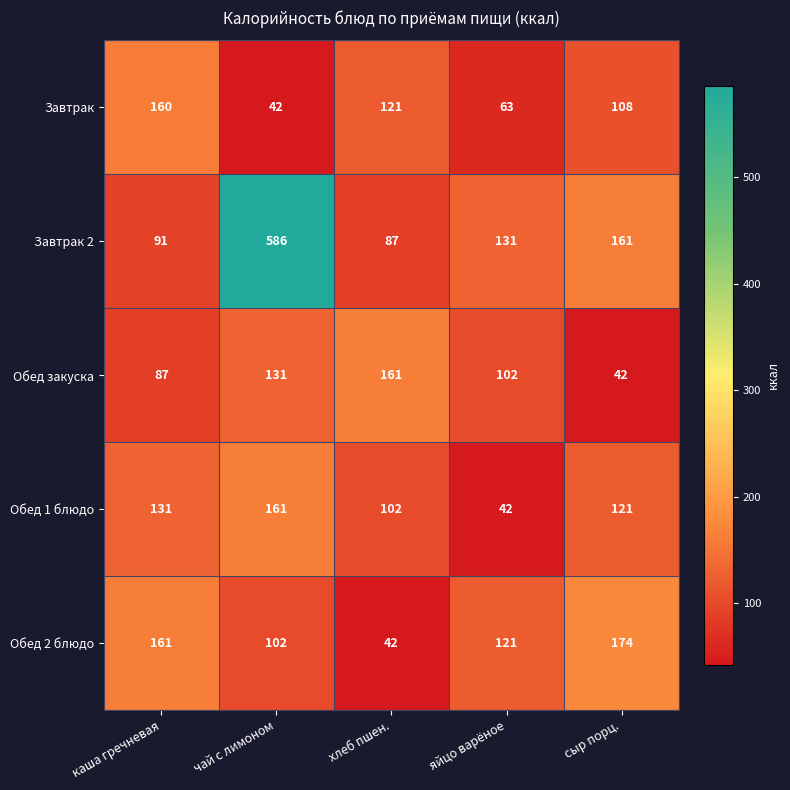

Which series has the largest range (max minus min)?

Завтрак 2